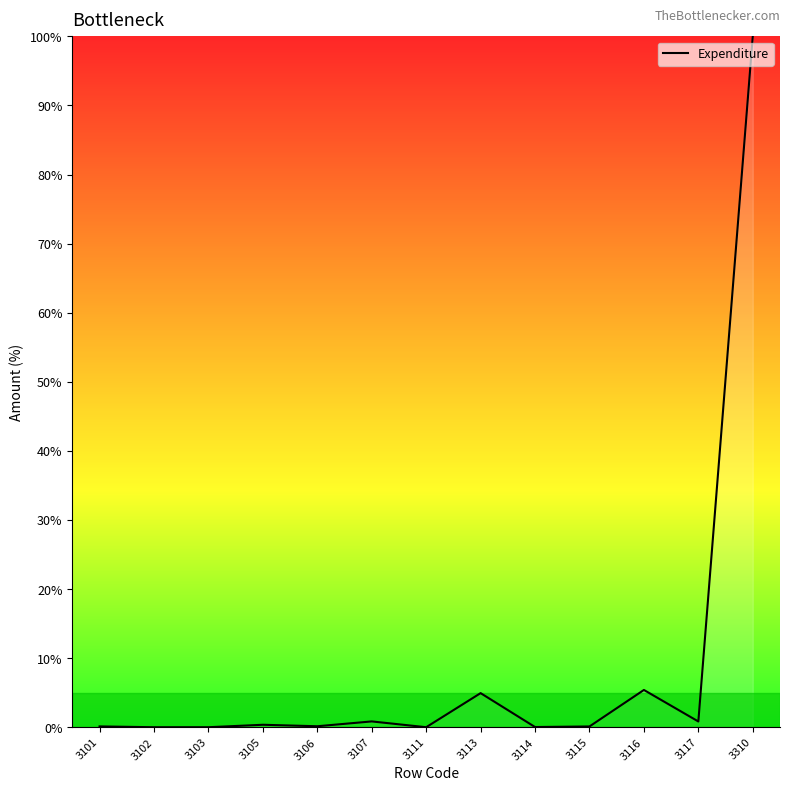

What is the difference between the second highest and minimum values?

5.4